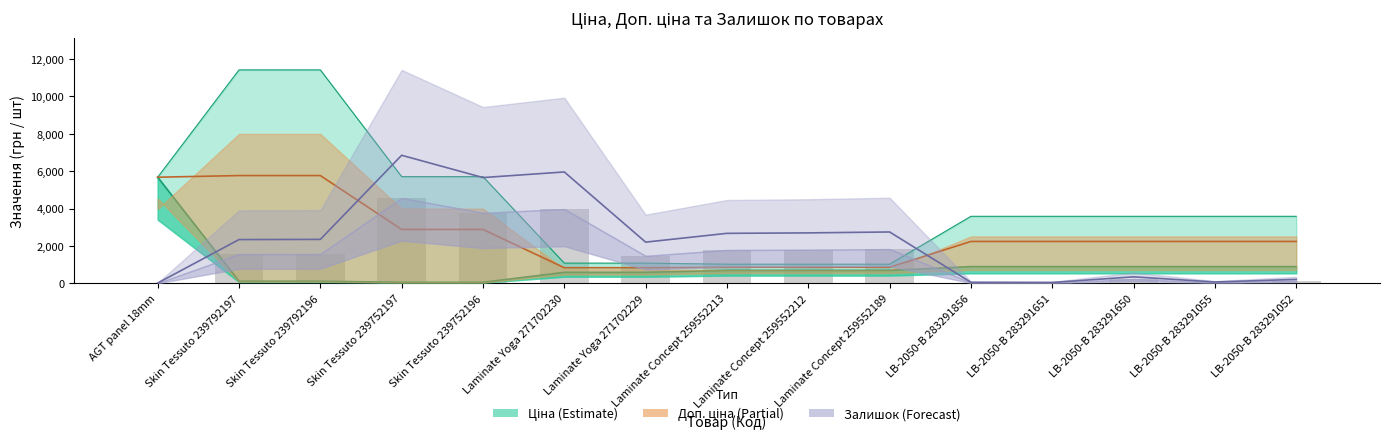

What is the average value of the Залишок series?

2281.5